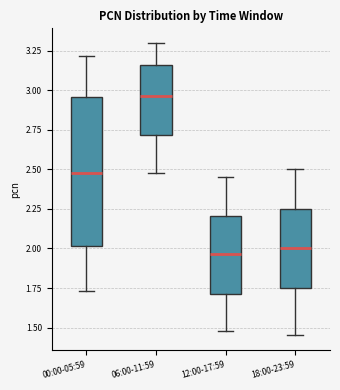

Which box has the highest median line?

06:00-11:59